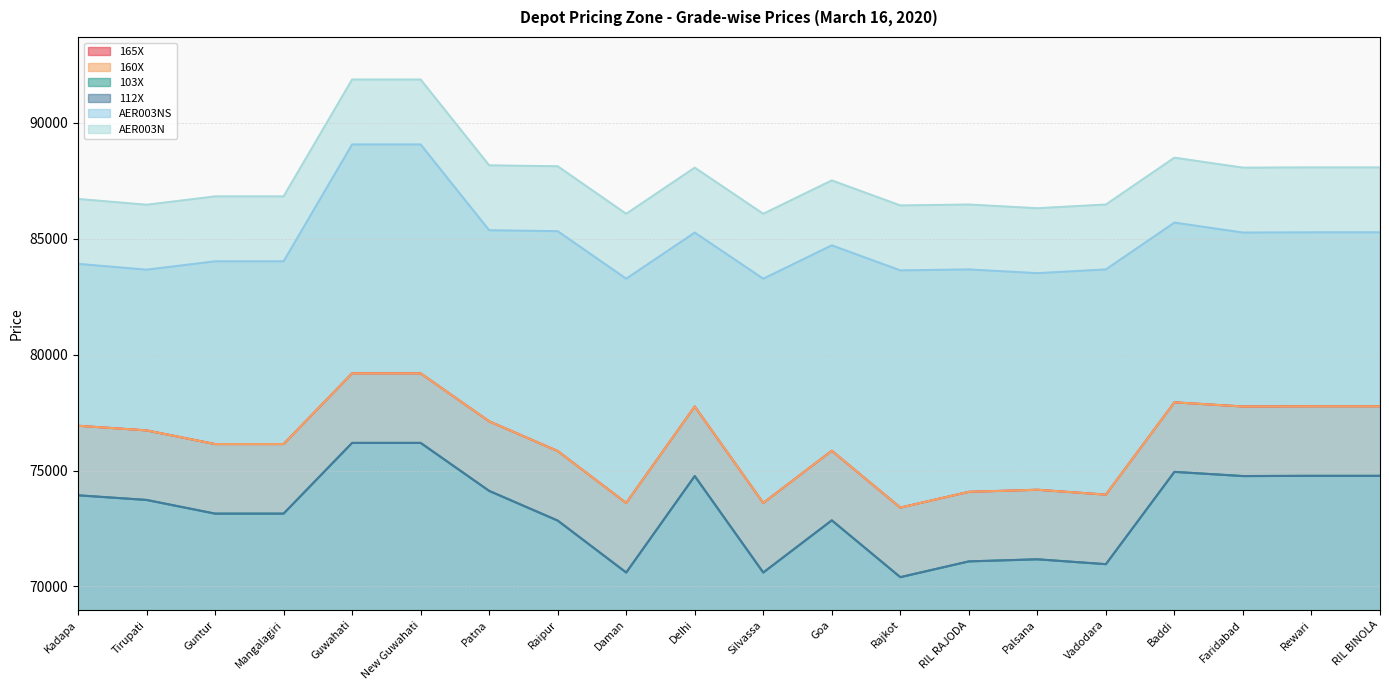

How many interior local valleys does the AER003N series have?

6